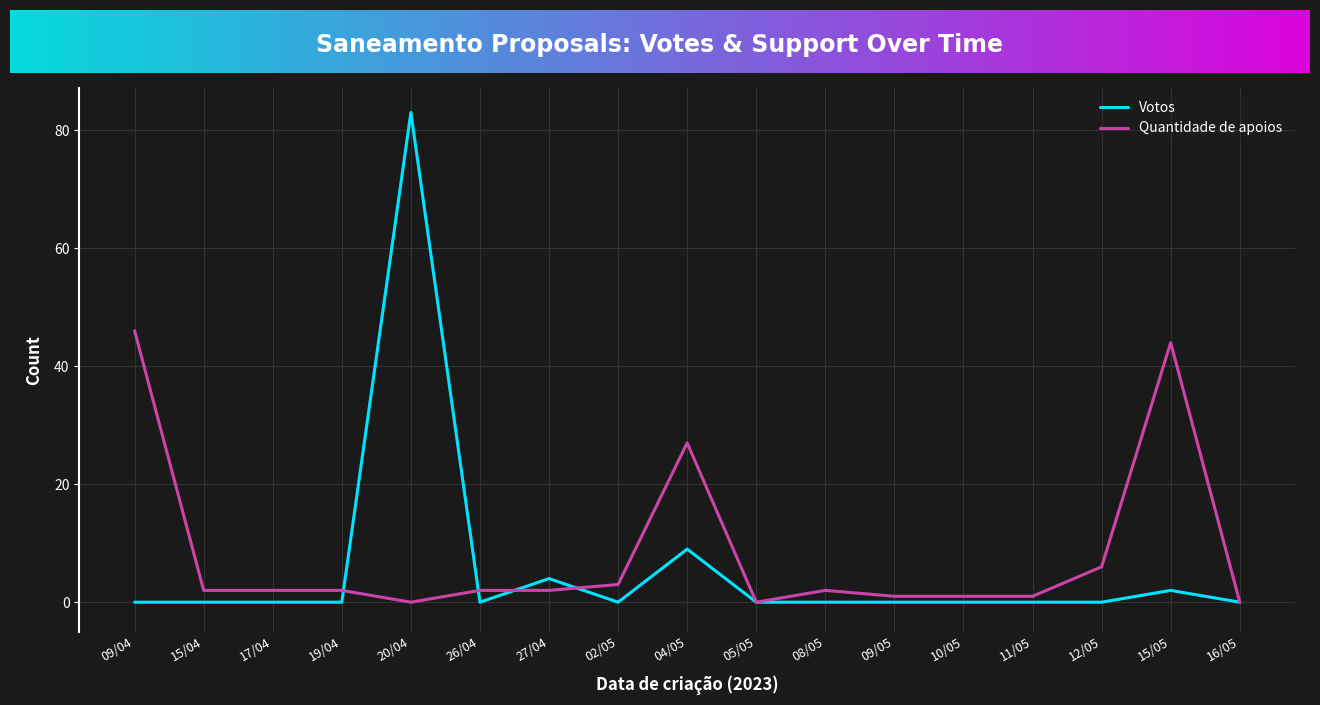

Where is Votos nearest to the value 41?

04/05